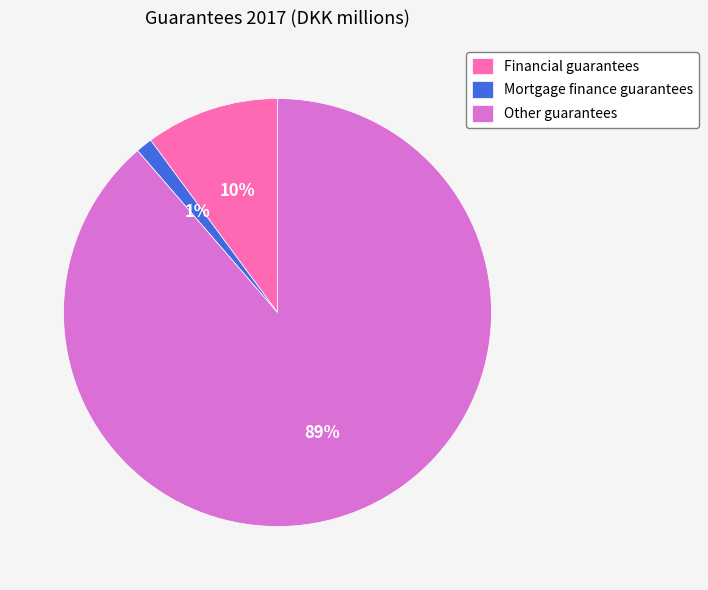

How many segments does this pie chart have?

3